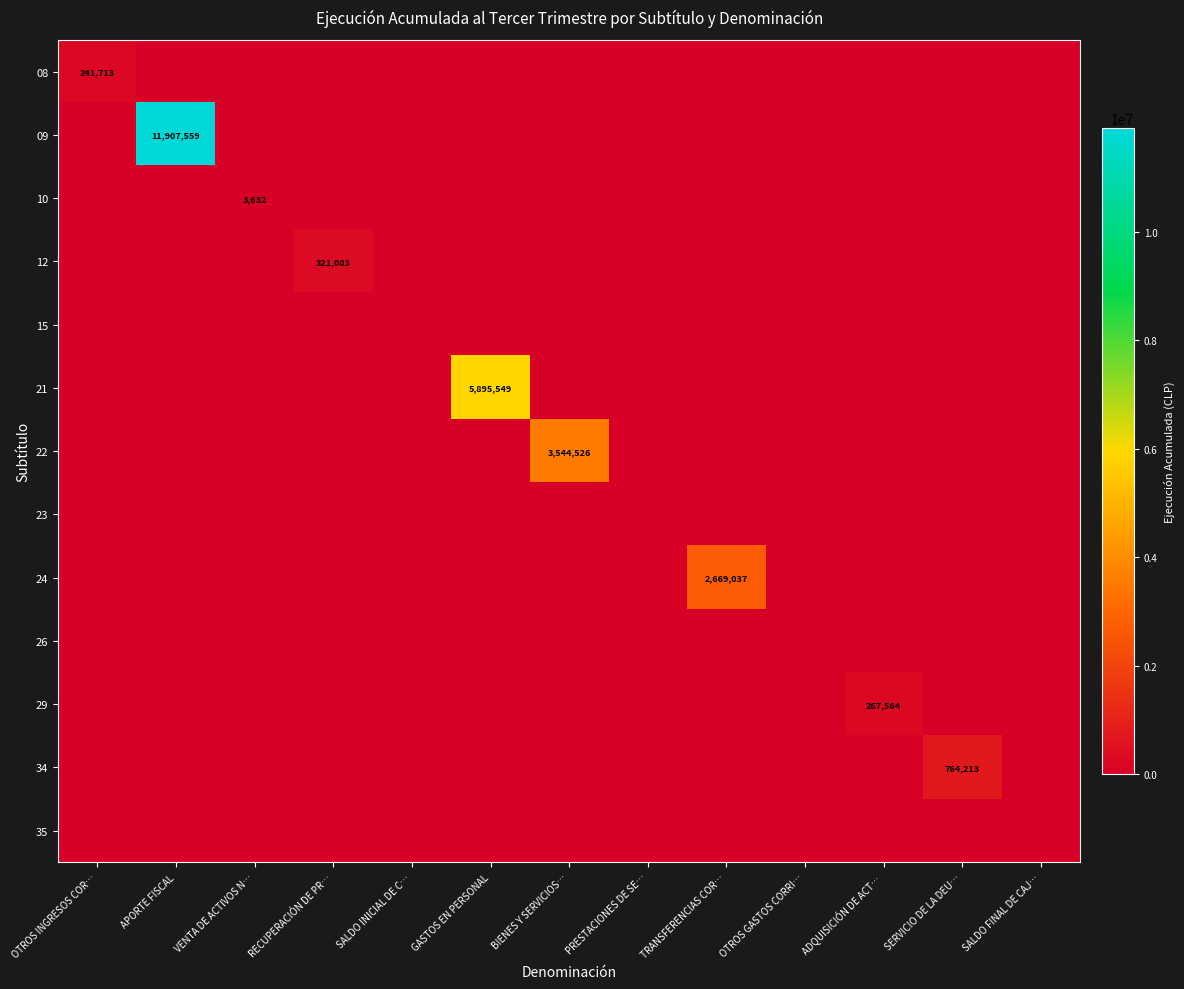

The 34 series shows 382299 at SERVICIO DE LA DEU…. True or false?

False